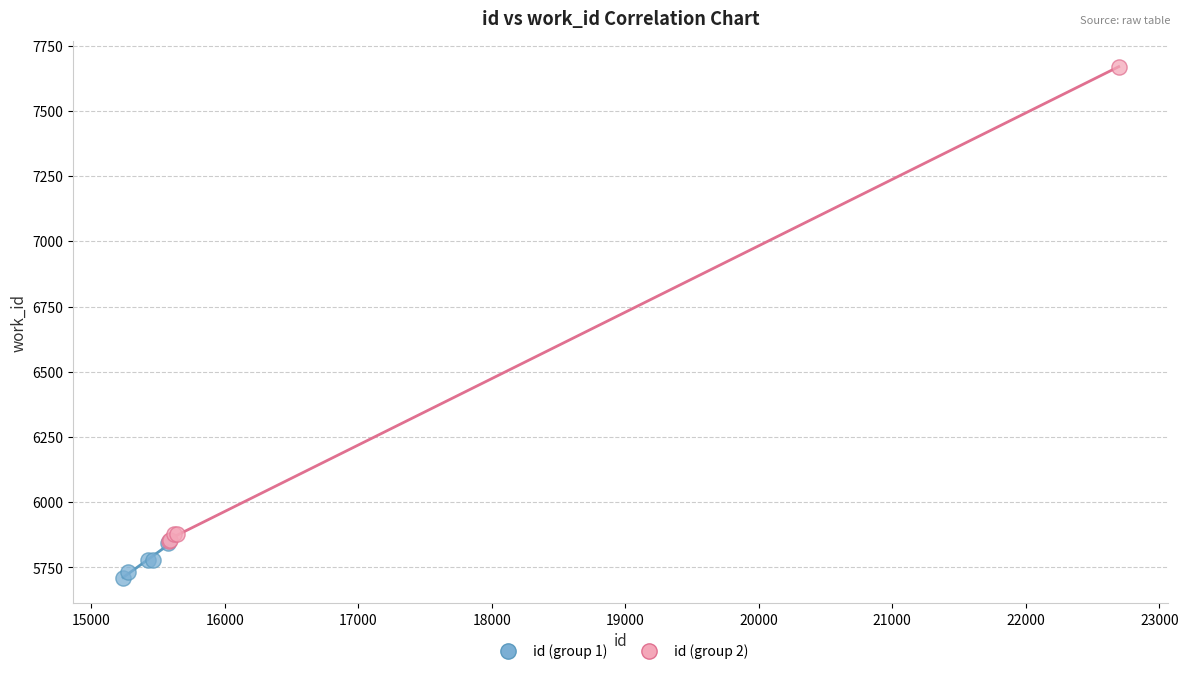

Which series reaches the maximum Y coordinate?

id (group 2)